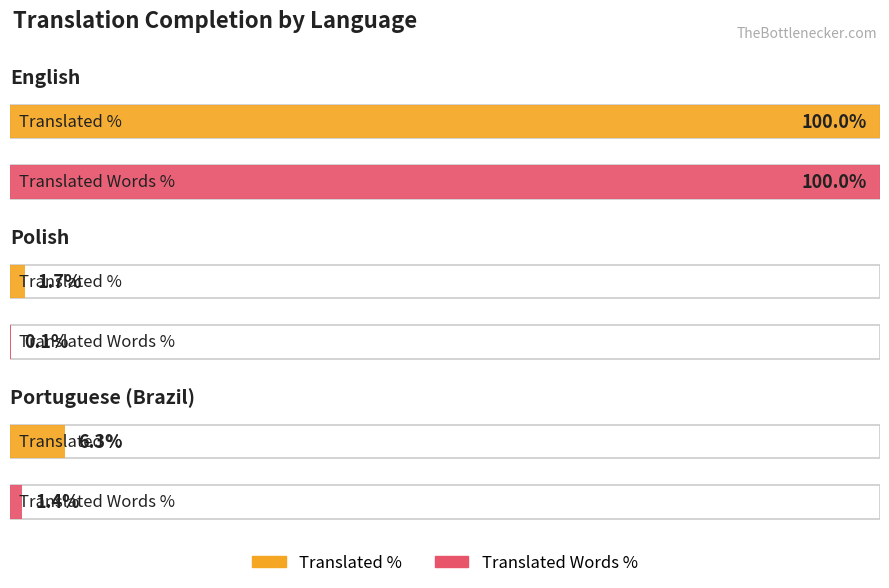

At which category does the chart reach its peak across all series?

English